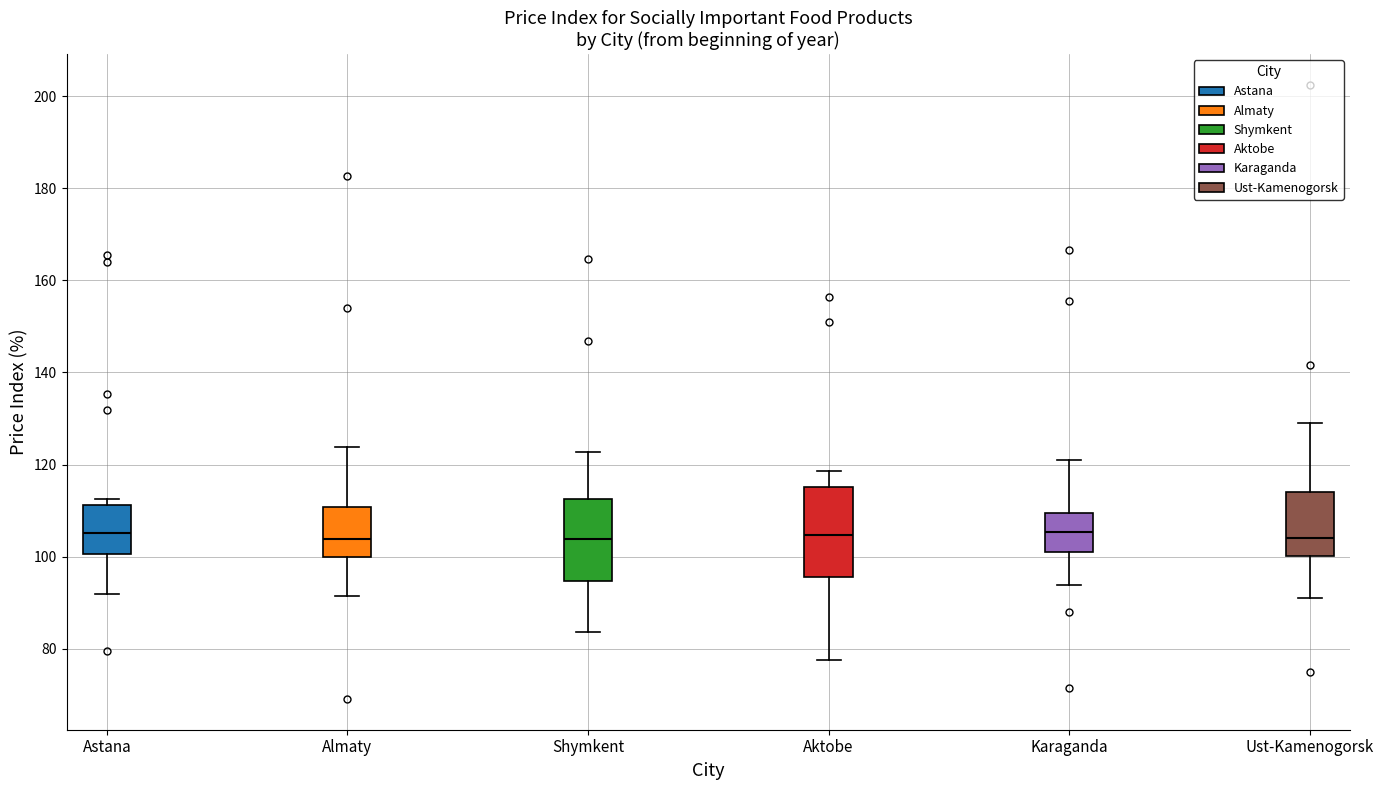

Where is the lower edge of the box for Ust-Kamenogorsk on the y-axis? The values are not printed on the chart, so give them approximately, as read against the axis.

100